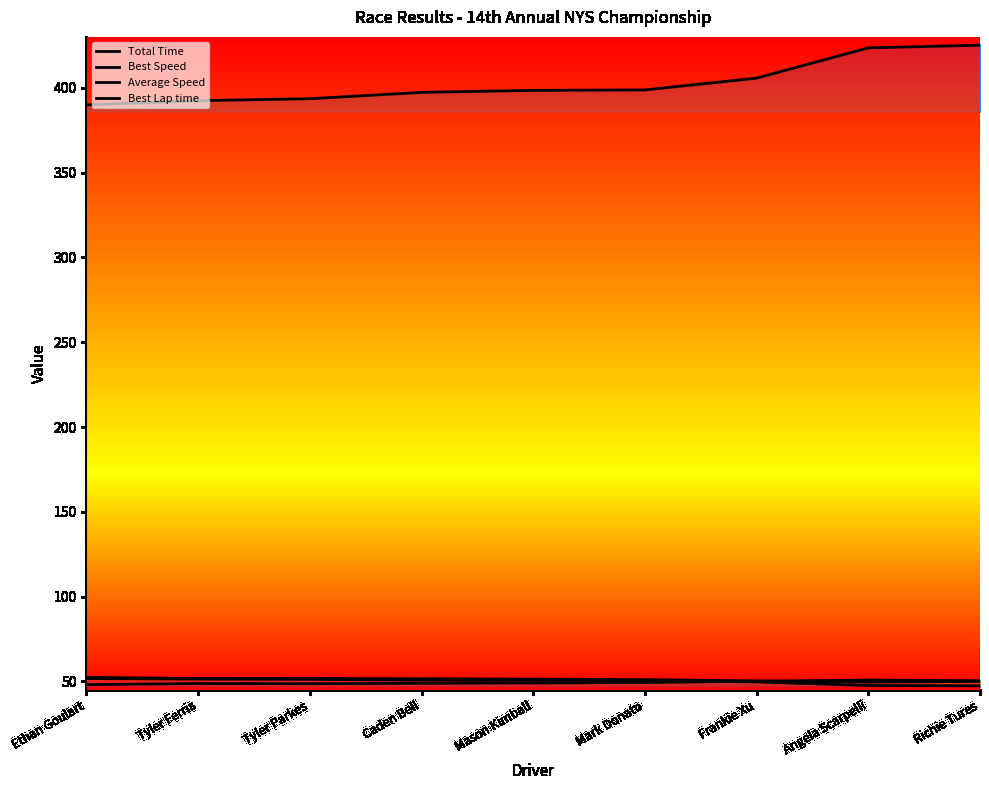

True or false: Average Speed has more than 1 interior local peaks.

False